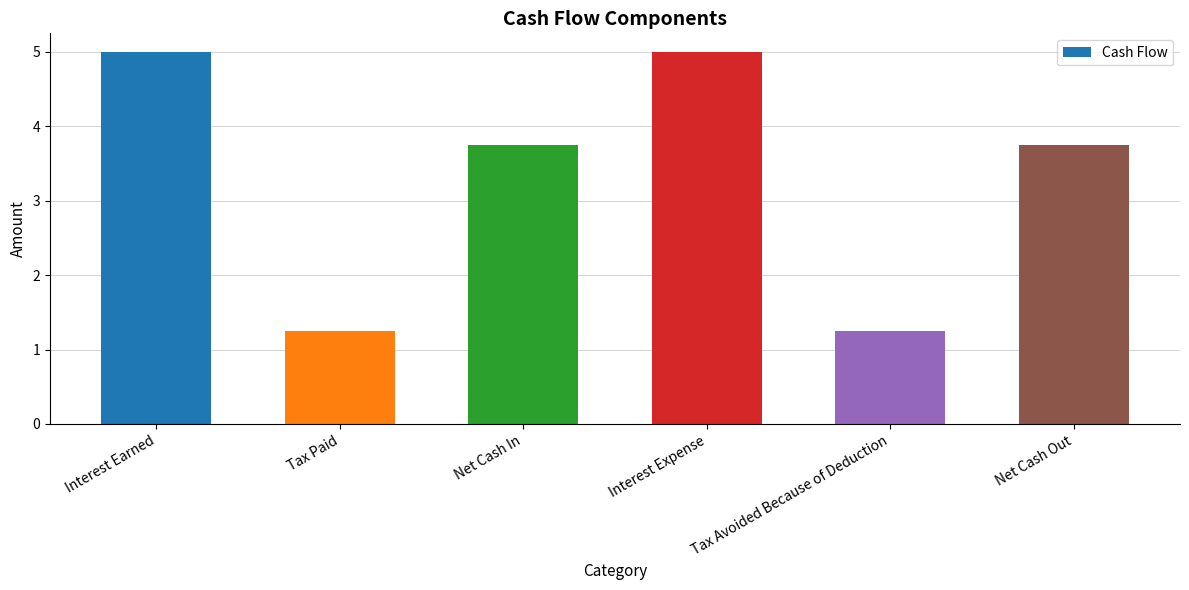

What is the greatest value displayed?

5.0